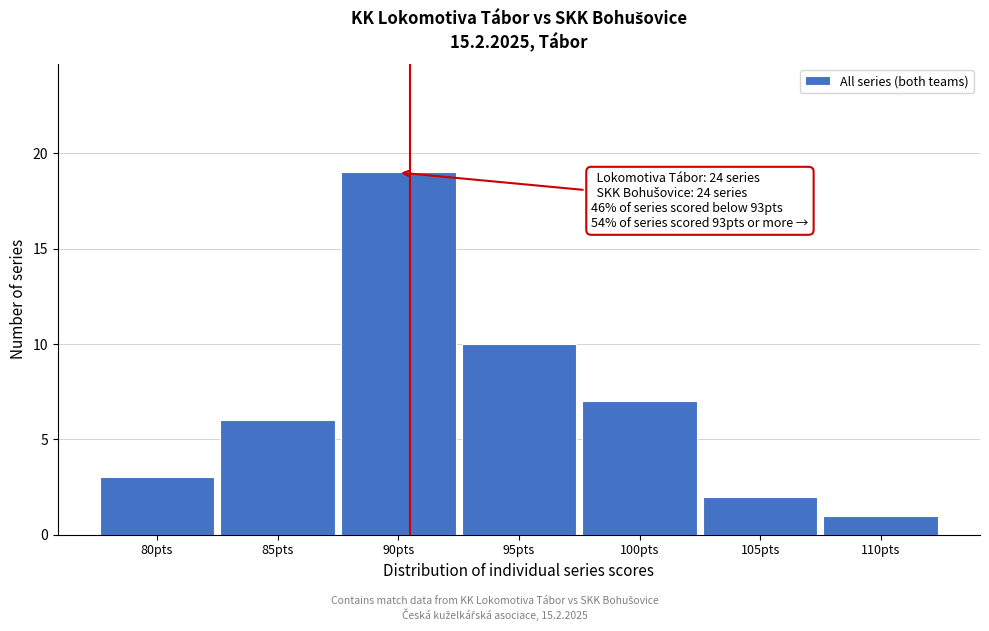

Reading right to left, list all the values displayed in this chart.

110pts=1	105pts=2	100pts=7	95pts=10	90pts=19	85pts=6	80pts=3